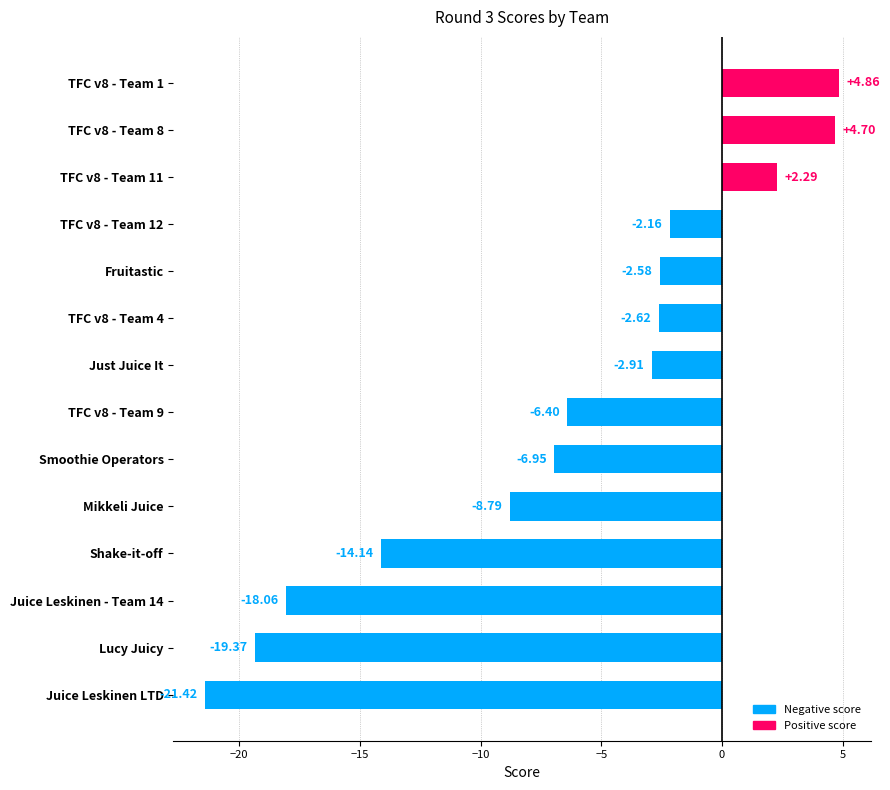

Rank the categories by value from lowest to highest.

Juice Leskinen LTD, Lucy Juicy, Juice Leskinen - Team 14, Shake-it-off, Mikkeli Juice, Smoothie Operators, TFC v8 - Team 9, Just Juice It, TFC v8 - Team 4, Fruitastic, TFC v8 - Team 12, TFC v8 - Team 11, TFC v8 - Team 8, TFC v8 - Team 1